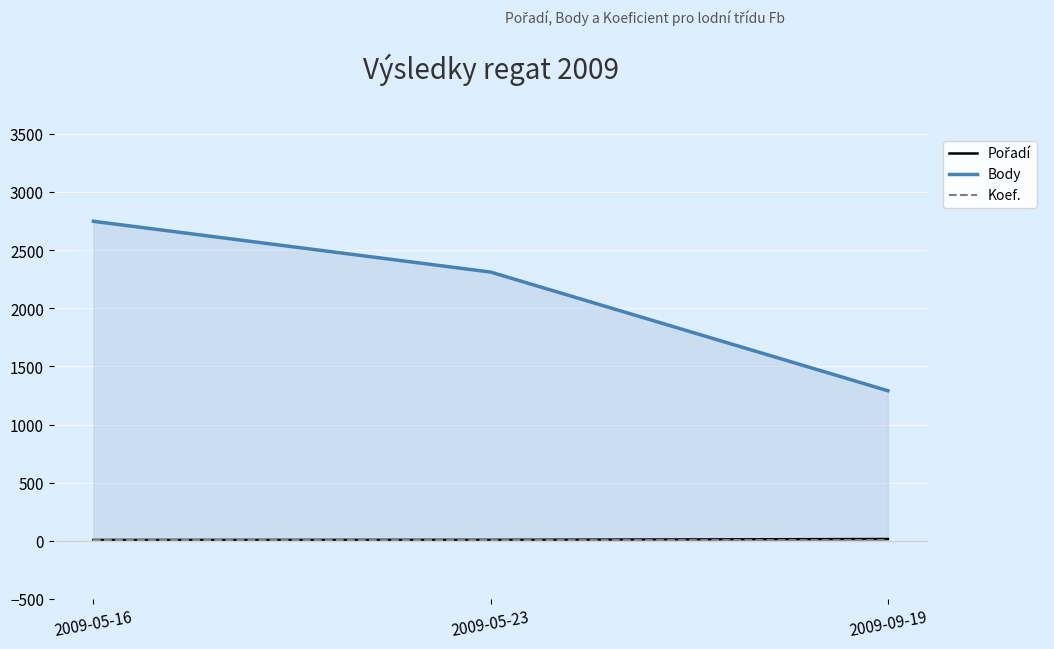

Which label corresponds to the largest value in the chart?

2009-05-16